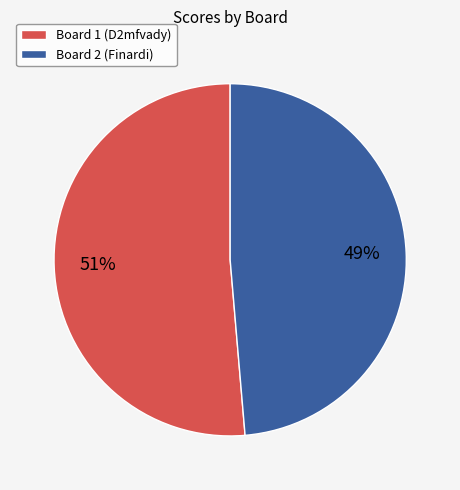

Do Board 1 (D2mfvady) and Board 2 (Finardi) together represent more than half of the pie?

Yes